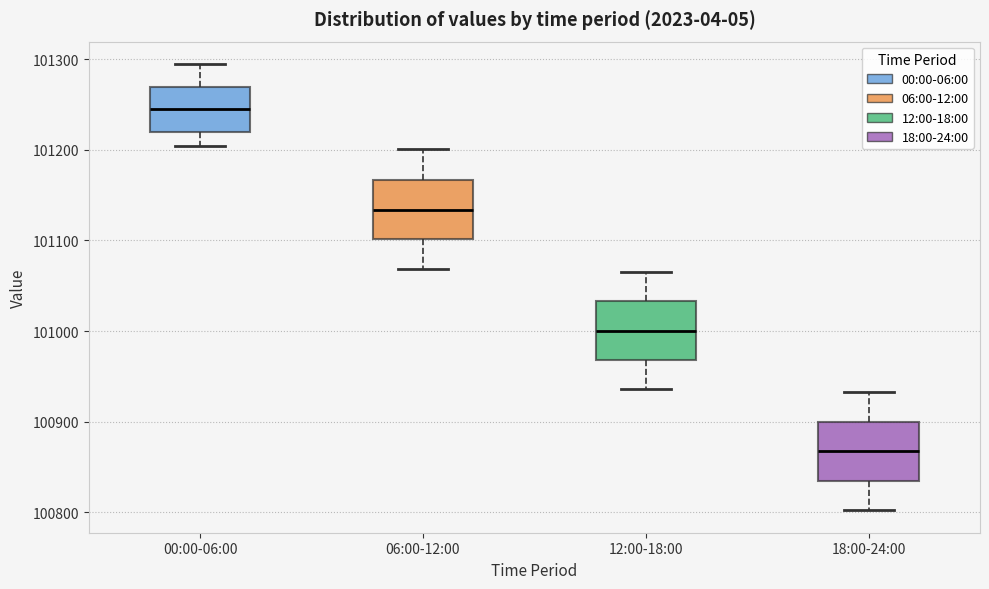

Reading left to right, transcribe this box plot: for each box, give where its median line is, the range the box spans, and where its two whiskers end, as read against the y-axis. The values are not printed on the chart, so give them approximately, as read against the axis.

00:00-06:00: median 101240, box 101220 to 101270, whiskers 101200 to 101290
06:00-12:00: median 101130, box 101100 to 101170, whiskers 101070 to 101200
12:00-18:00: median 101000, box 100970 to 101030, whiskers 100940 to 101070
18:00-24:00: median 100870, box 100830 to 100900, whiskers 100800 to 100930